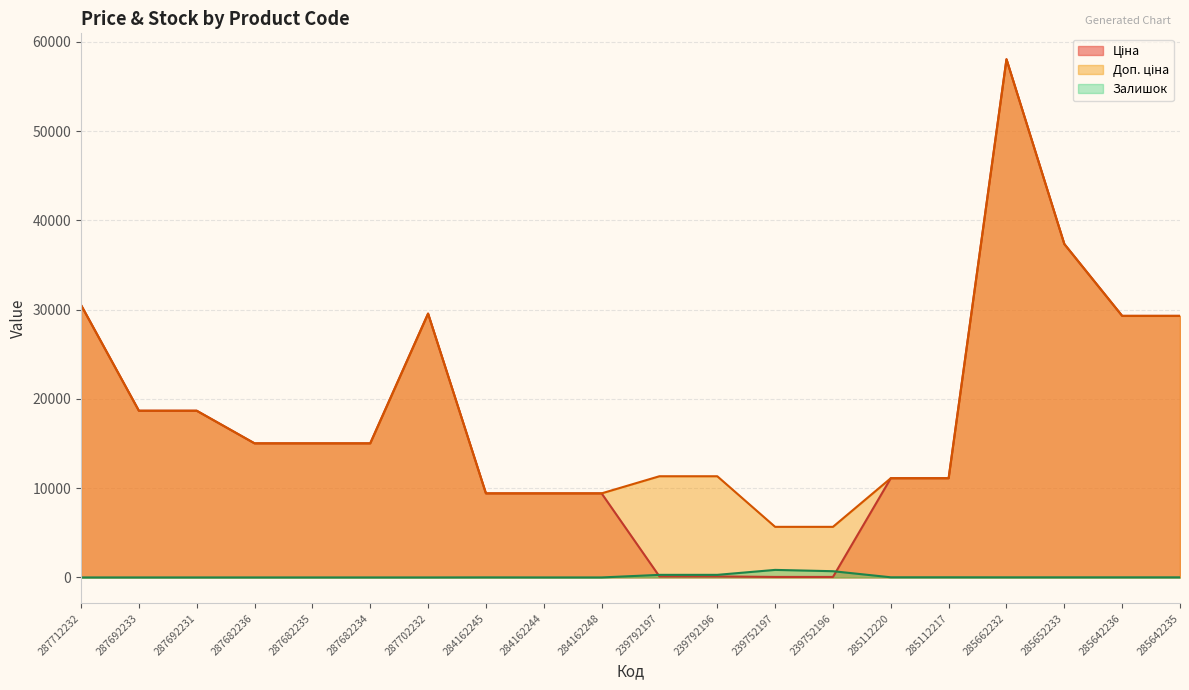

List the labels in order of Ціна value, smallest first.

239752197, 239752196, 239792197, 239792196, 284162245, 284162244, 284162248, 285112220, 285112217, 287682236, 287682235, 287682234, 287692233, 287692231, 285642236, 285642235, 287702232, 287712232, 285652233, 285662232